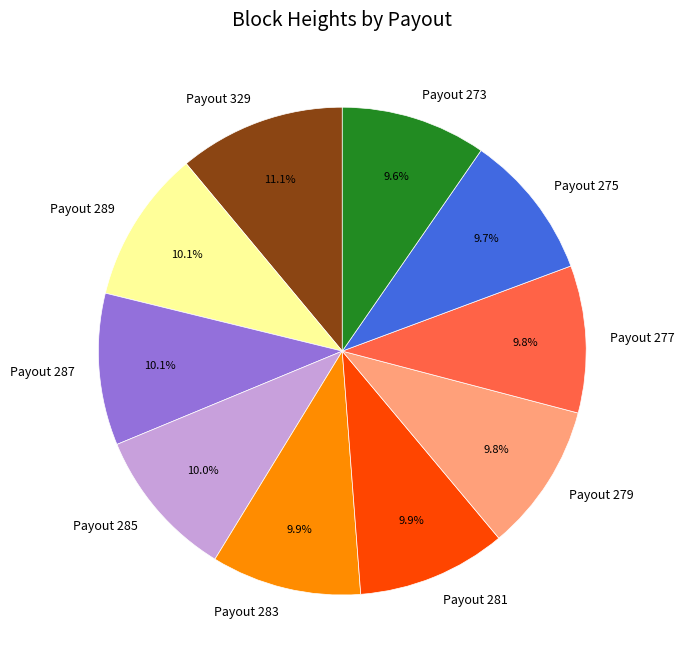

Does any single category account for the majority?

No